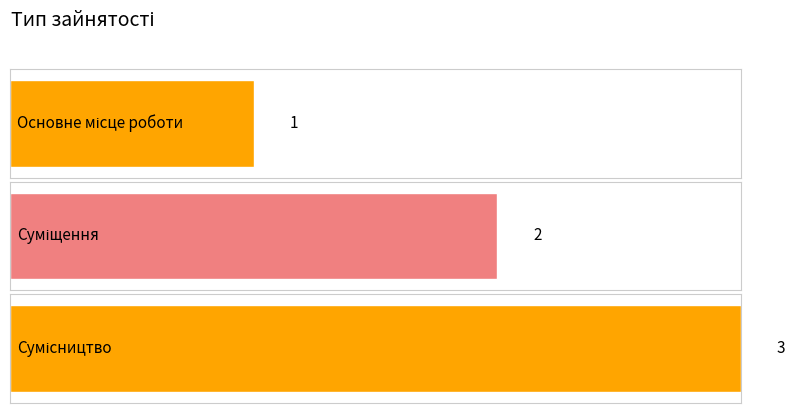

What is the ratio of the value at Суміщення to the value at Основне місце роботи?

2.0